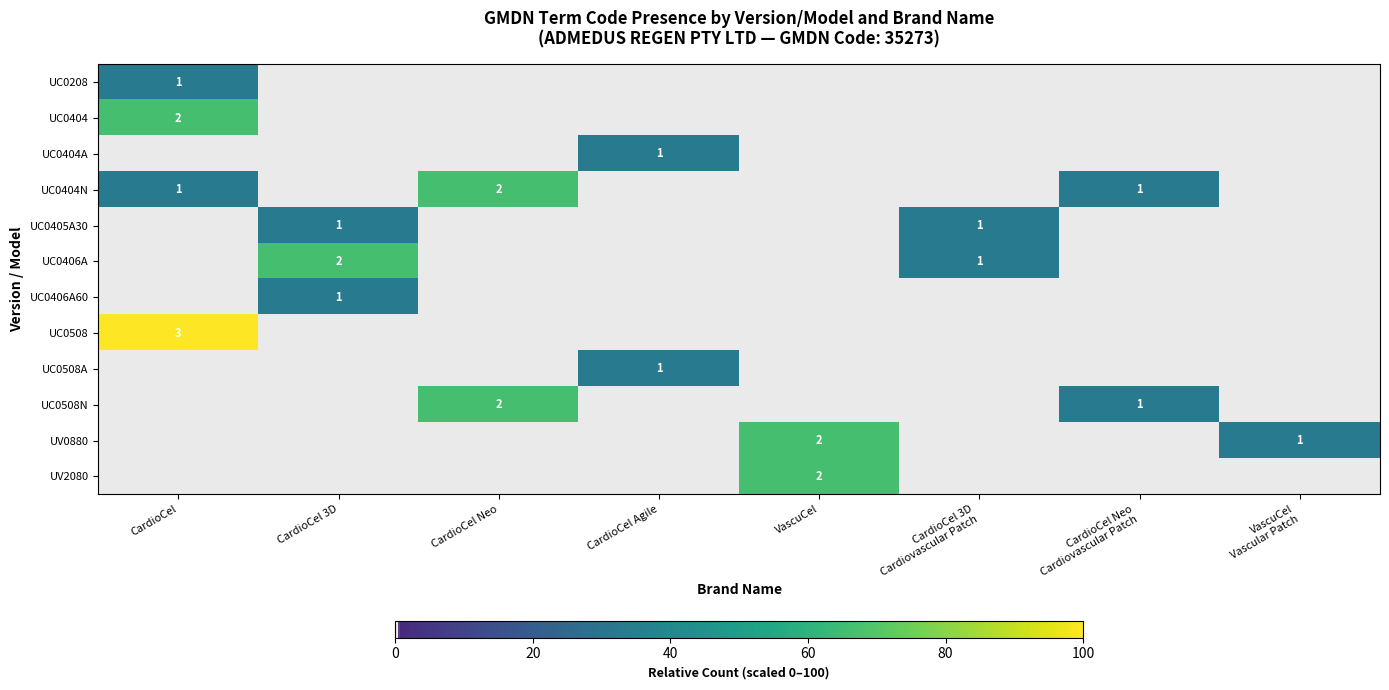

Is it true that UC0404 equals 1 at CardioCel?

False